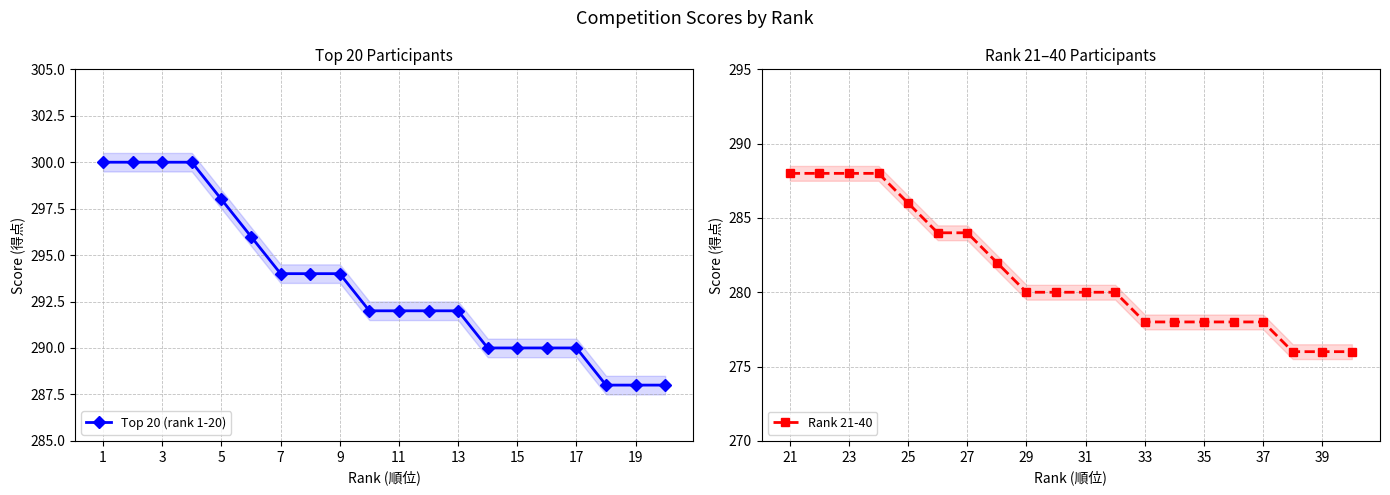

What is the lowest value of the Top 20 (rank 1-20) series?

288